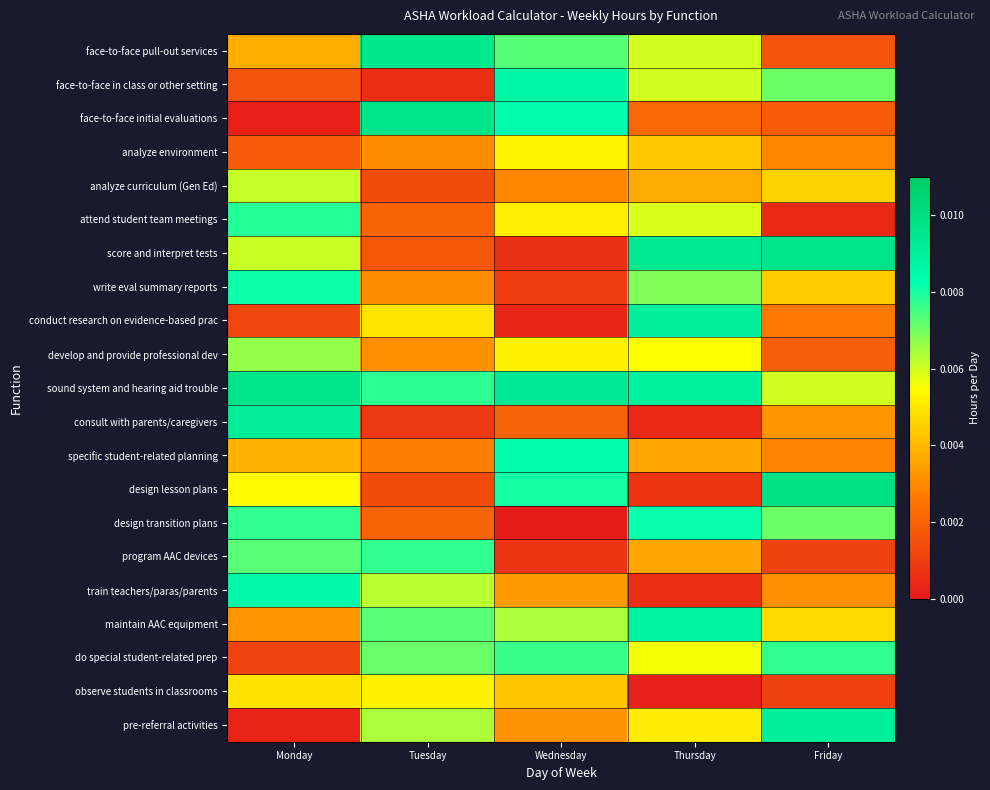

Which series has the largest total across all categories?

sound system and hearing aid trouble